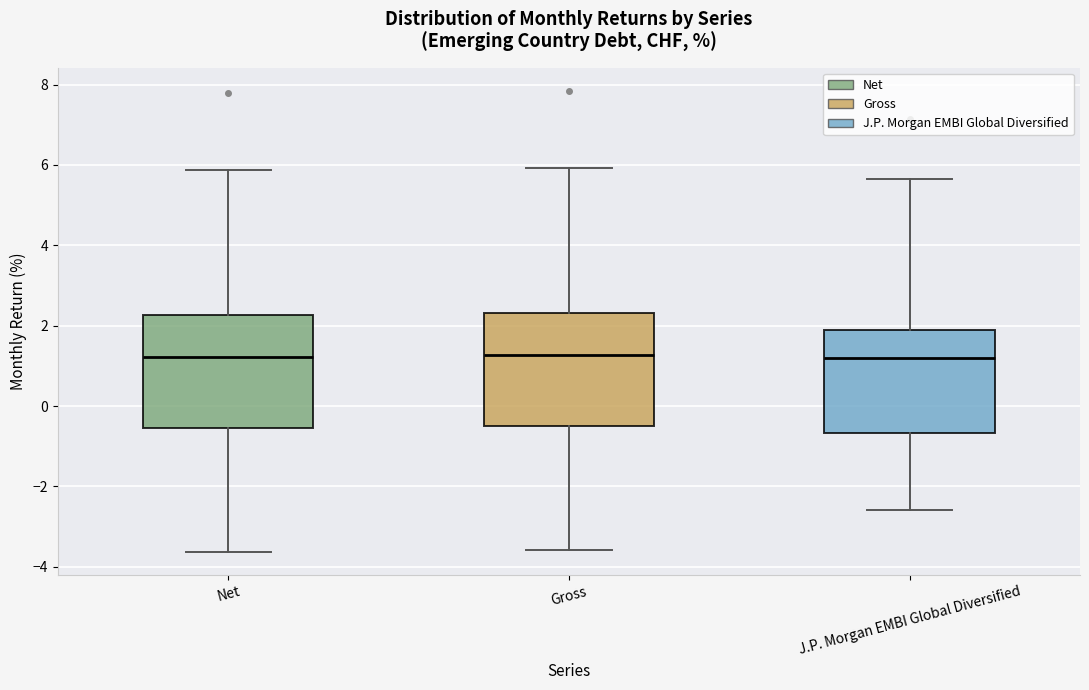

Reading left to right, transcribe this box plot: for each box, give where its median line is, the range the box spans, and where its two whiskers end, as read against the y-axis. The values are not printed on the chart, so give them approximately, as read against the axis.

Net: median 1.2, box -0.6 to 2.2, whiskers -3.6 to 5.8
Gross: median 1.2, box -0.4 to 2.4, whiskers -3.6 to 6.0
J.P. Morgan EMBI Global Diversified: median 1.2, box -0.6 to 1.8, whiskers -2.6 to 5.6